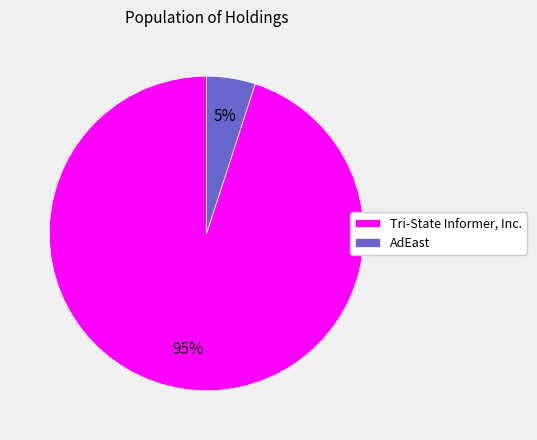

To the nearest percent, what is the difference between the AdEast and Tri-State Informer, Inc. slice percentages?

90%